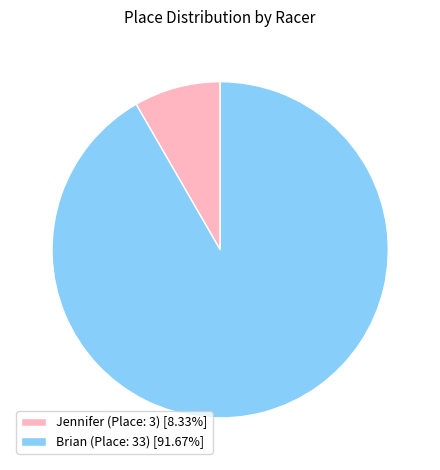

The Jennifer (Place: 3) slice represents 8% of the pie. True or false?

True